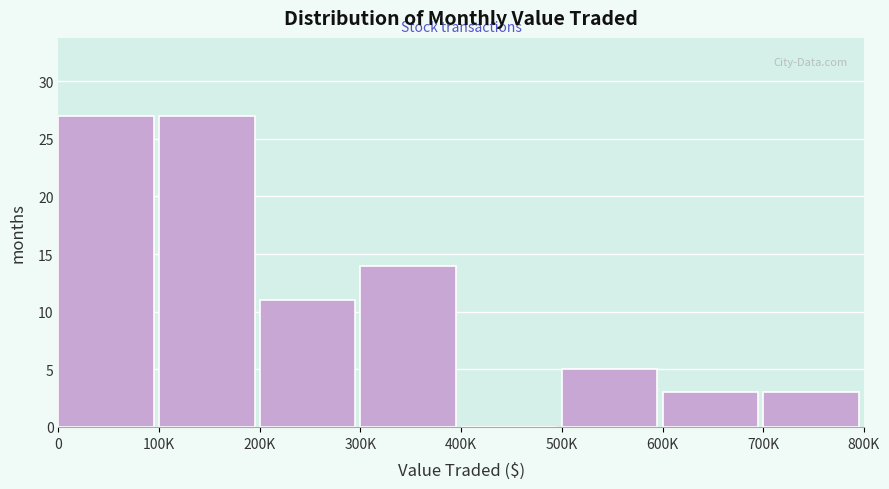

Reading left to right, transcribe all the data shown in this chart.

0=27	100K=27	200K=11	300K=14	400K=0	500K=5	600K=3	700K=3